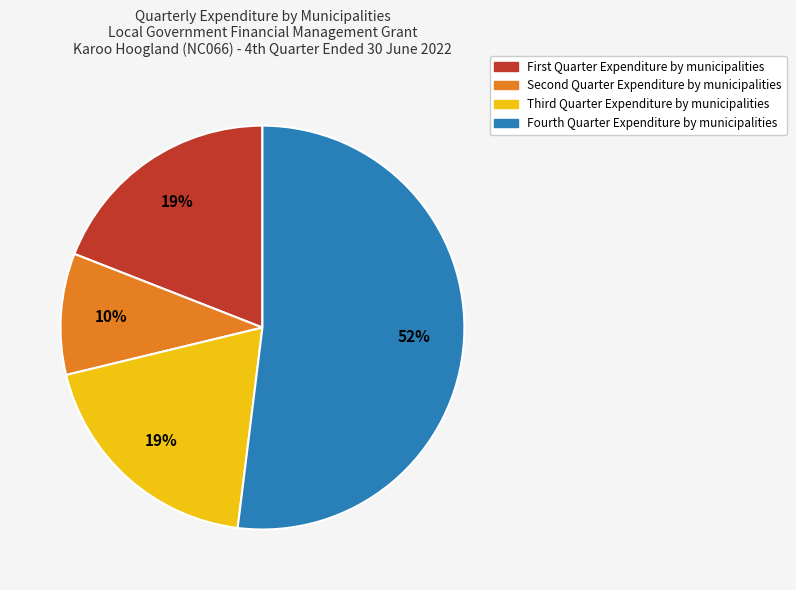

Does any single category account for the majority?

Yes